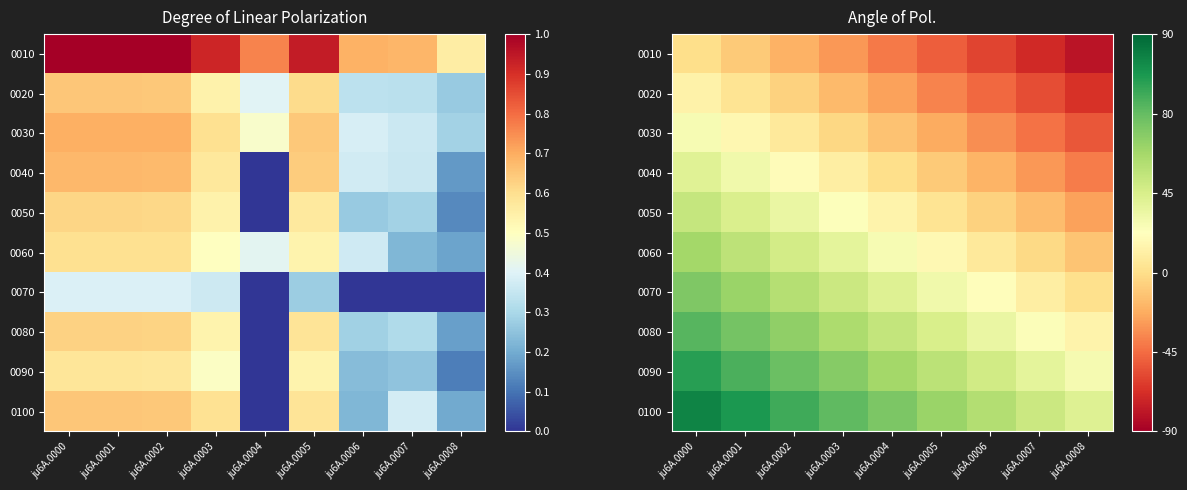

Which has a higher value, ju6A.0006 or ju6A.0007?

ju6A.0006